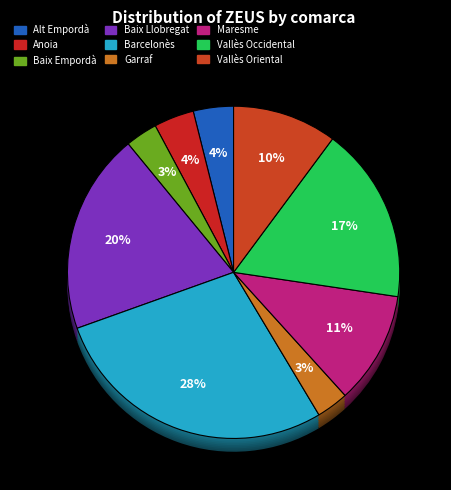

What is the ratio of the value at Alt Empordà to the value at Baix Llobregat?

0.2